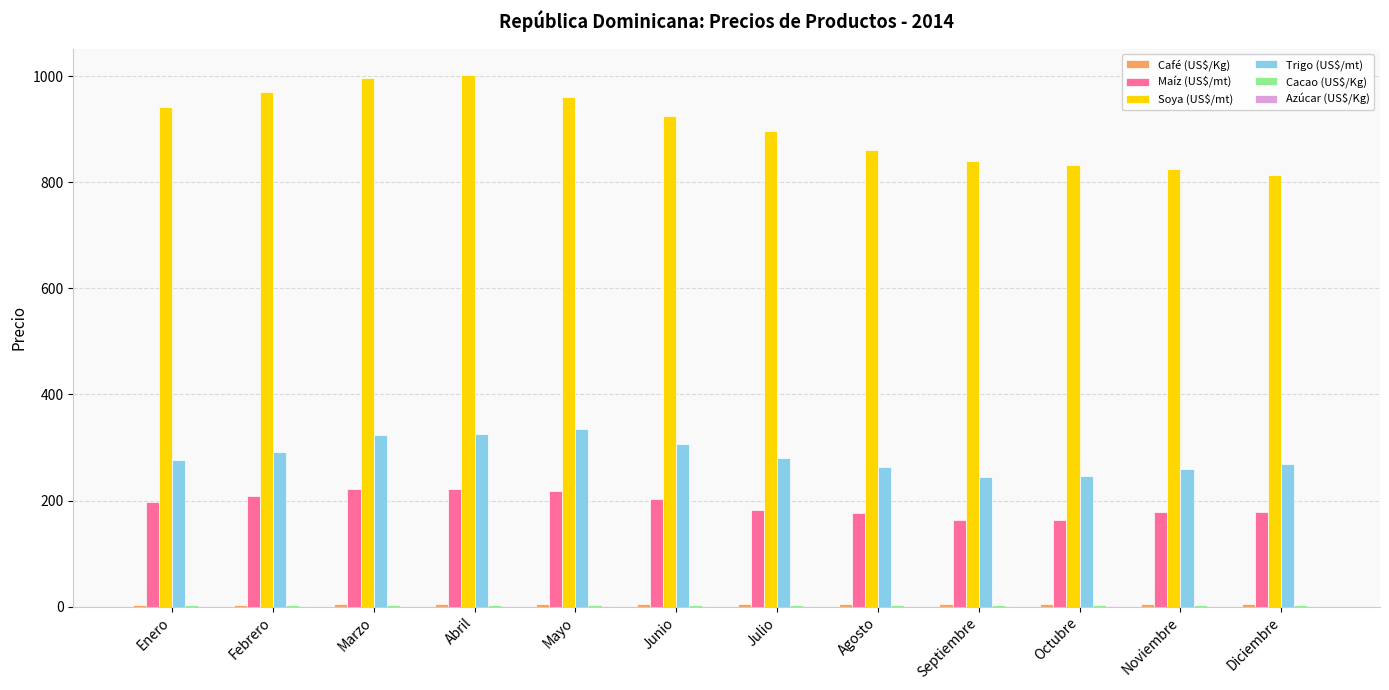

Read the Soya (US$/mt) value at Julio.

897.4